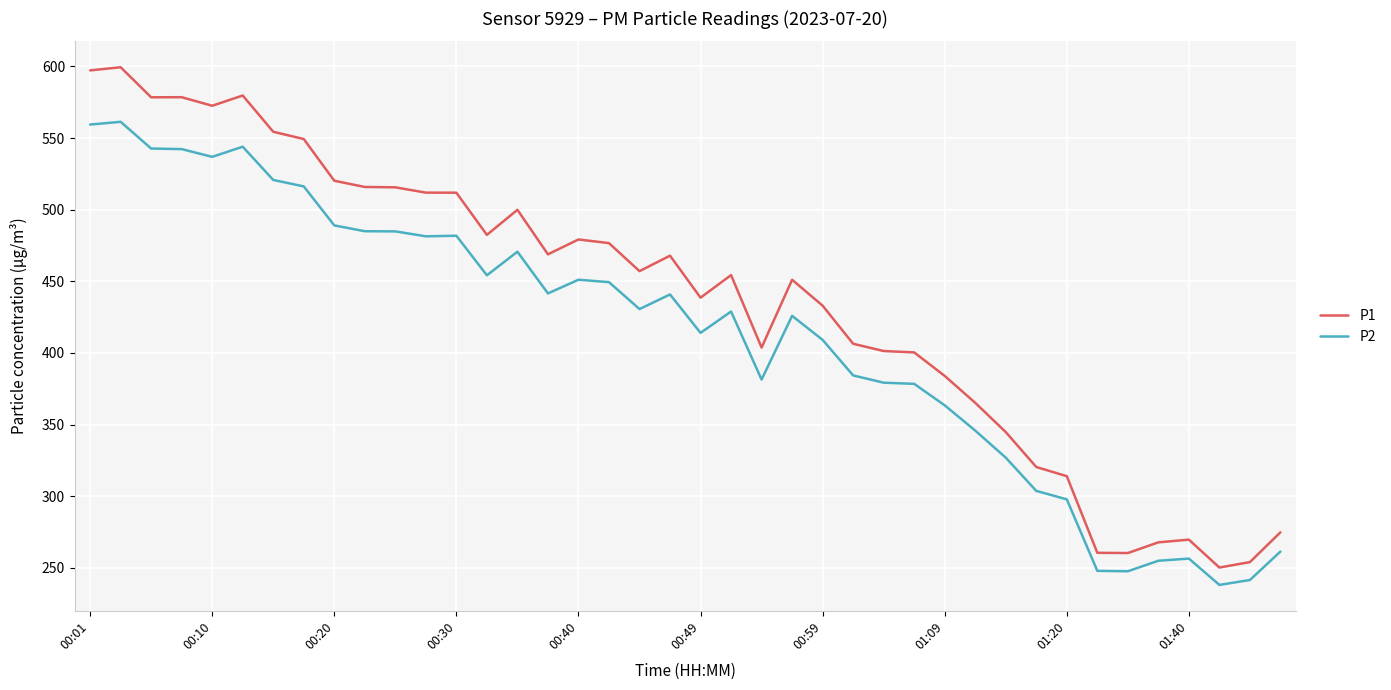

True or false: P2 and P1 intersect in this chart.

False